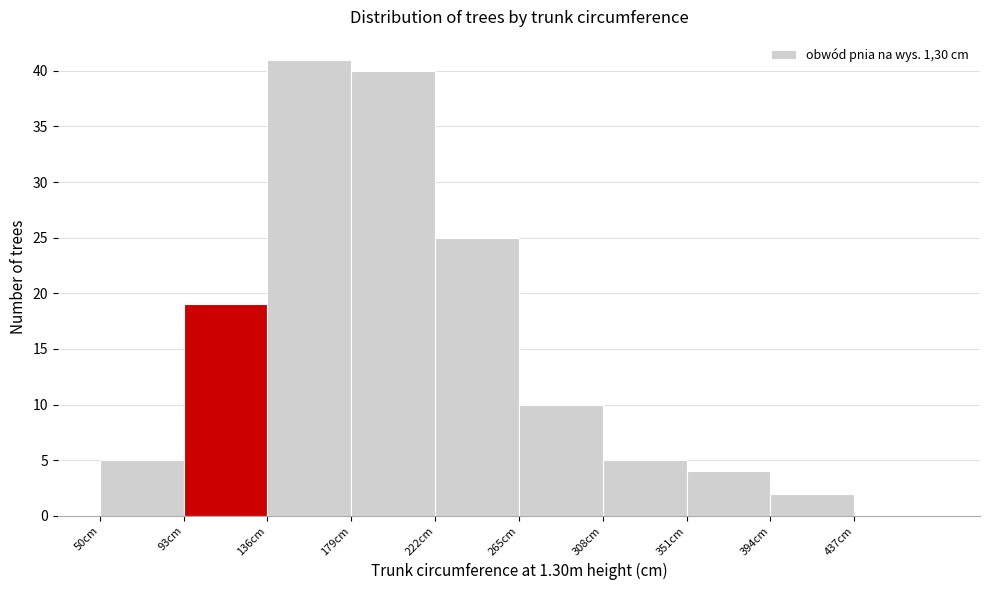

Reading left to right, transcribe this chart: for each bar, give the range it covers on the x-axis and its height. Neither the bar edges nor the heights are printed on the chart, so give them approximately, as read against the axes.

50 to 93: 5
93 to 136: 19
136 to 179: 41
179 to 222: 40
222 to 265: 25
265 to 308: 10
308 to 351: 5
351 to 394: 4
394 to 437: 2
437 to 480: 0